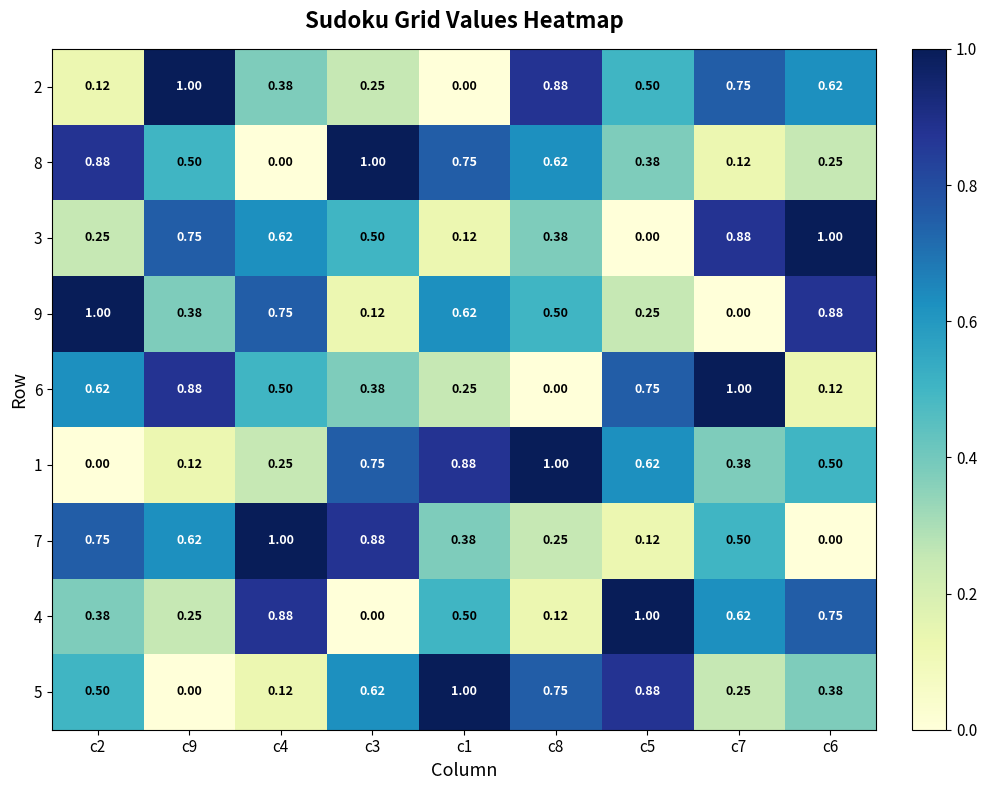

What is the difference between the highest and lowest values at c2?

1.0